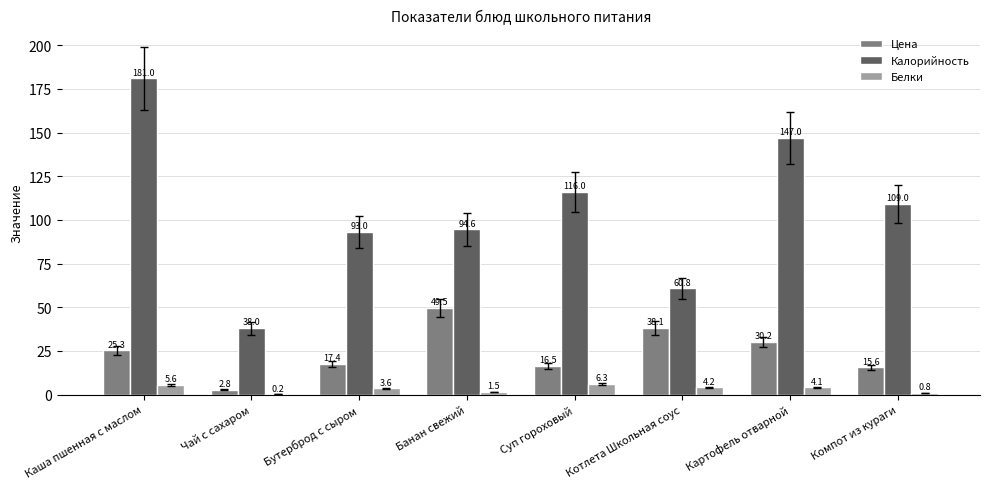

The value of Белки at Суп гороховый is 6.3. True or false?

True